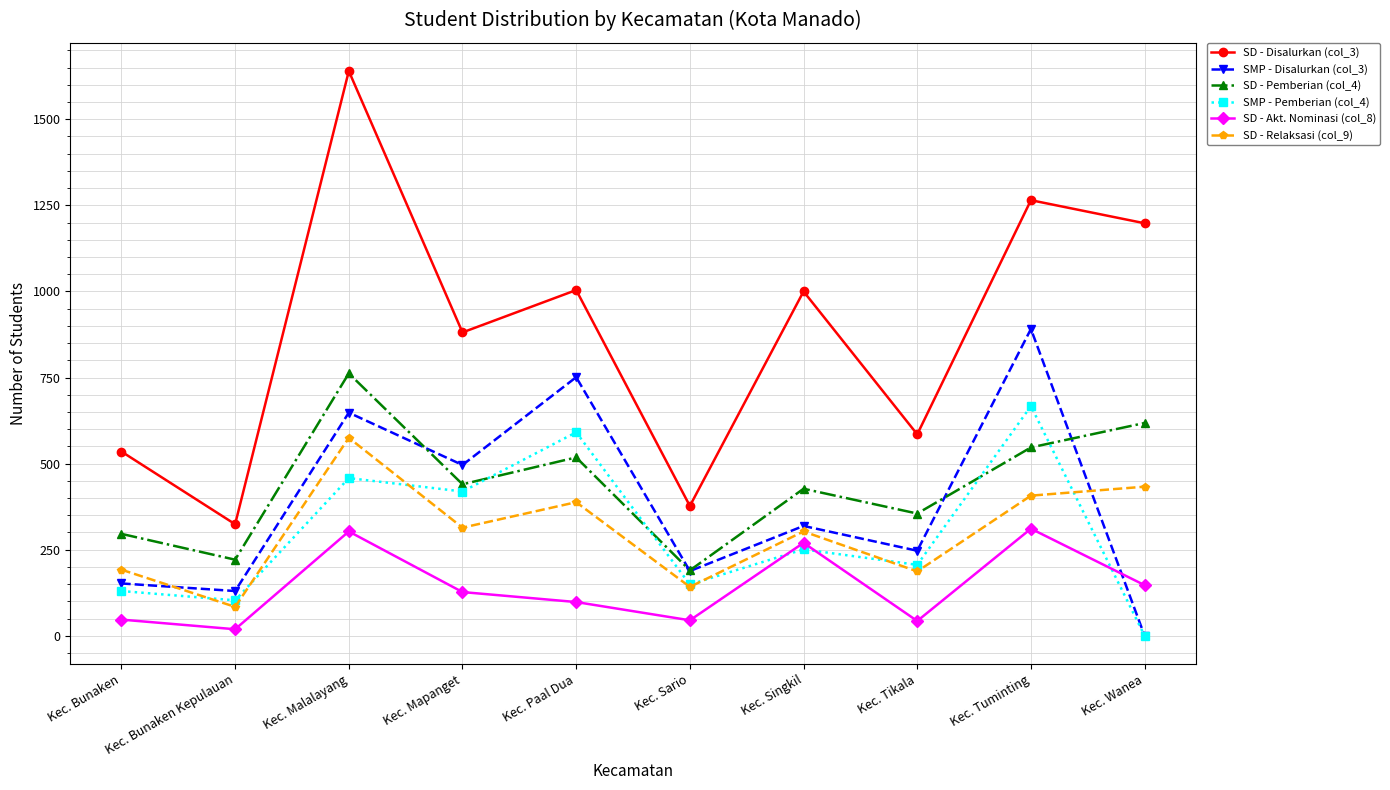

List the series in order of their peak value, lowest first.

SD - Akt. Nominasi (col_8), SD - Relaksasi (col_9), SMP - Pemberian (col_4), SD - Pemberian (col_4), SMP - Disalurkan (col_3), SD - Disalurkan (col_3)